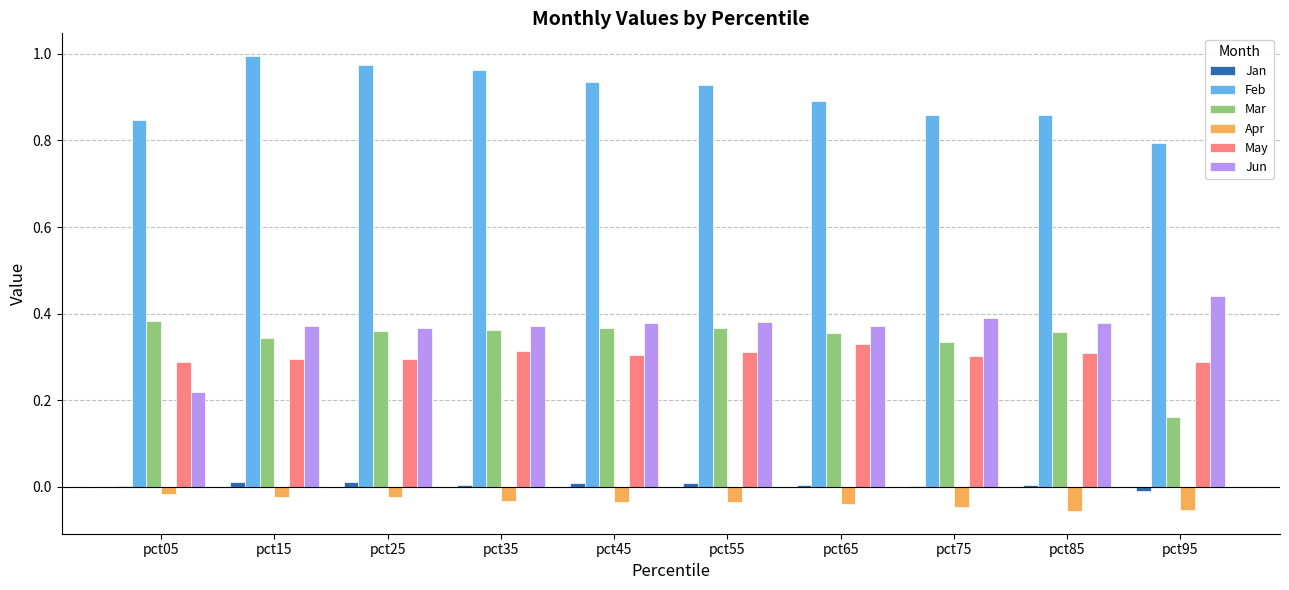

What is the sum of all Apr values?

-0.4